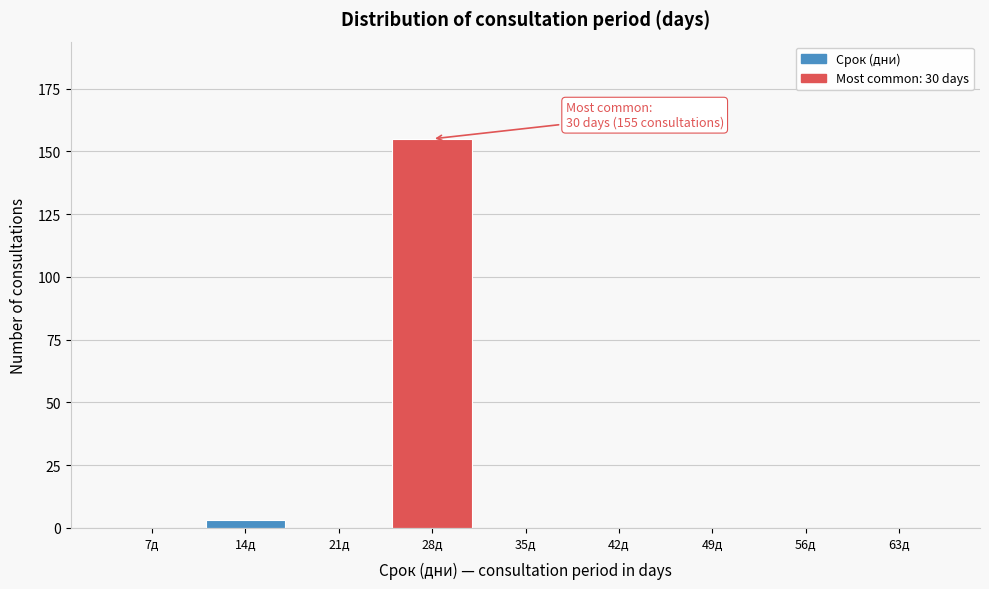

Reading left to right, transcribe all the data shown in this chart.

7д=0	14д=3	21д=0	28д=155	35д=0	42д=0	49д=0	56д=0	63д=0